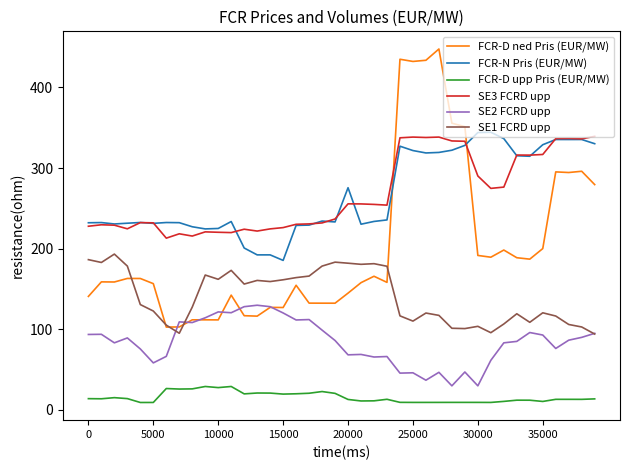

True or false: SE3 FCRD upp and FCR-D upp Pris (EUR/MW) intersect in this chart.

False